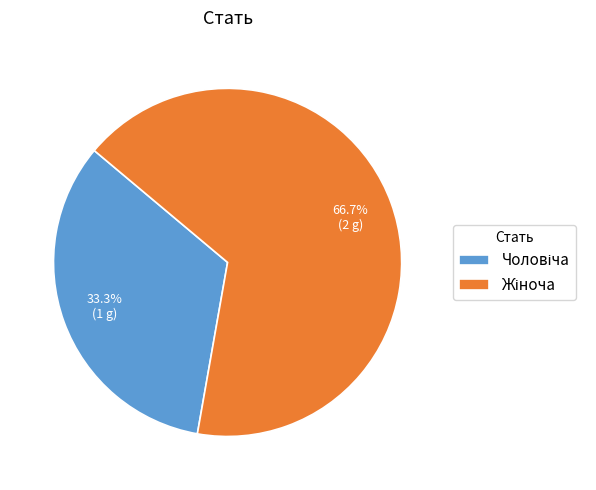

Is there any slice that represents more than half of the pie?

Yes